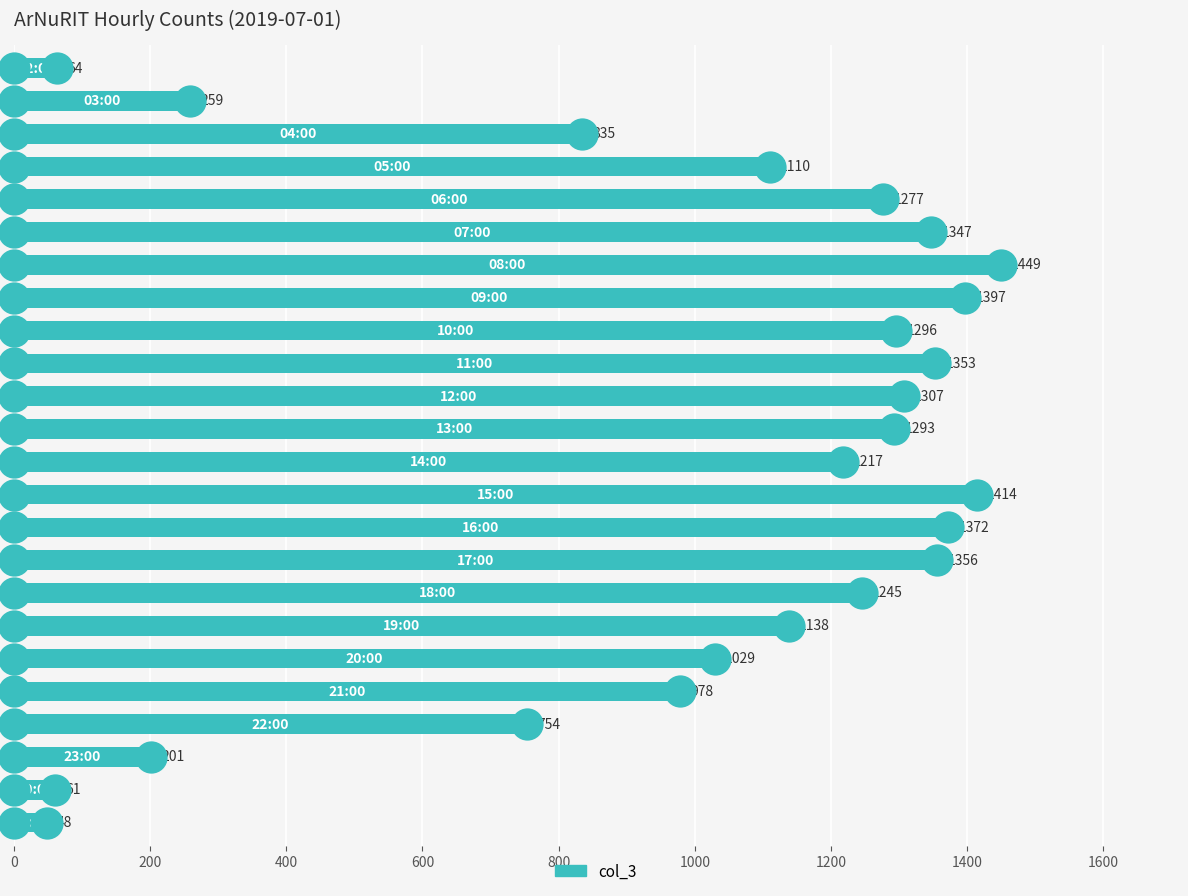

Between 200 and 22, which is larger?

200